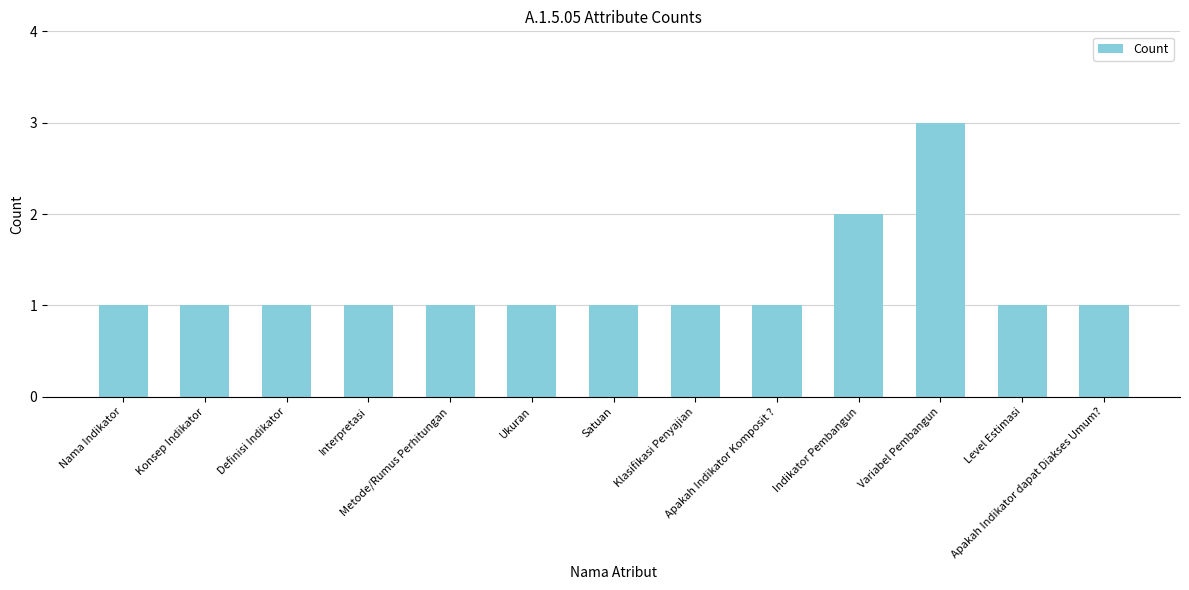

Does the chart contain any negative values?

No